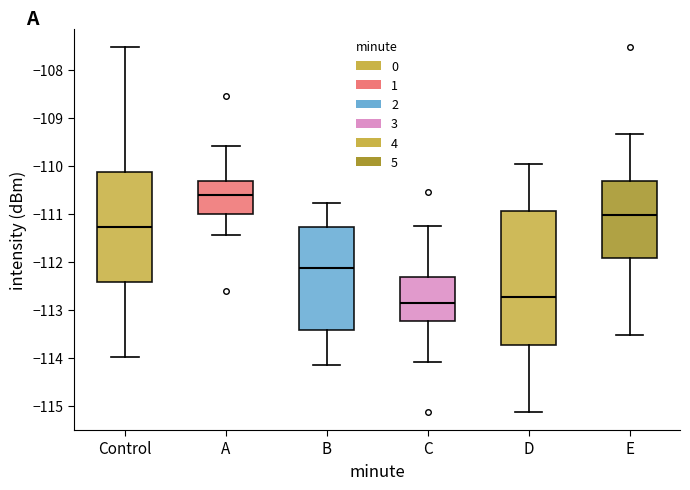

Where is the lower edge of the box for D on the y-axis? The values are not printed on the chart, so give them approximately, as read against the axis.

-113.7